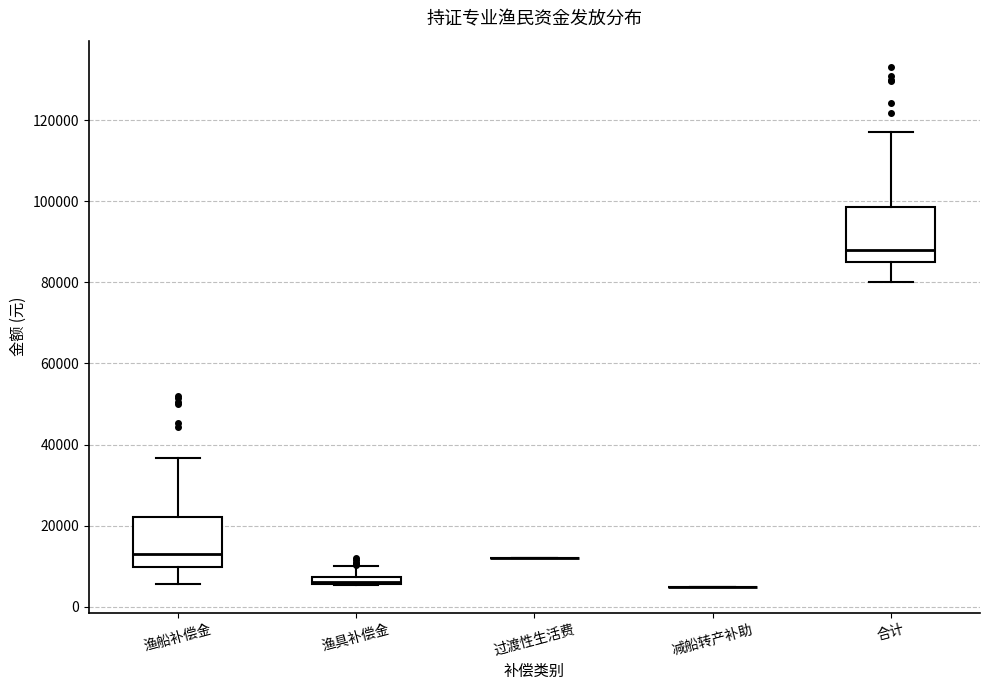

Where is the lower edge of the box for 渔船补偿金 on the y-axis? The values are not printed on the chart, so give them approximately, as read against the axis.

10000